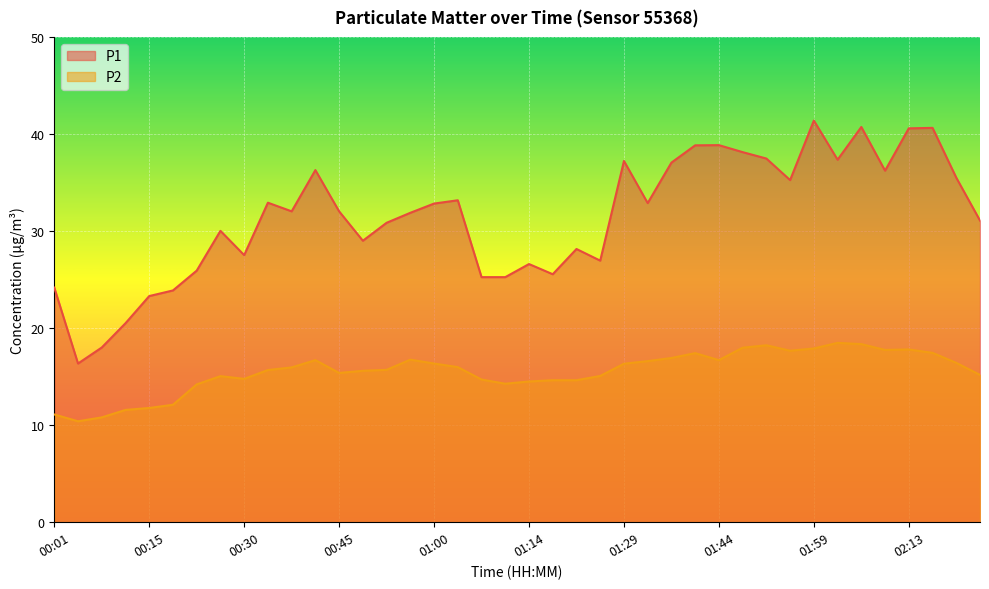

What is the difference between the P2 values at 01:33 and 00:45?

1.2